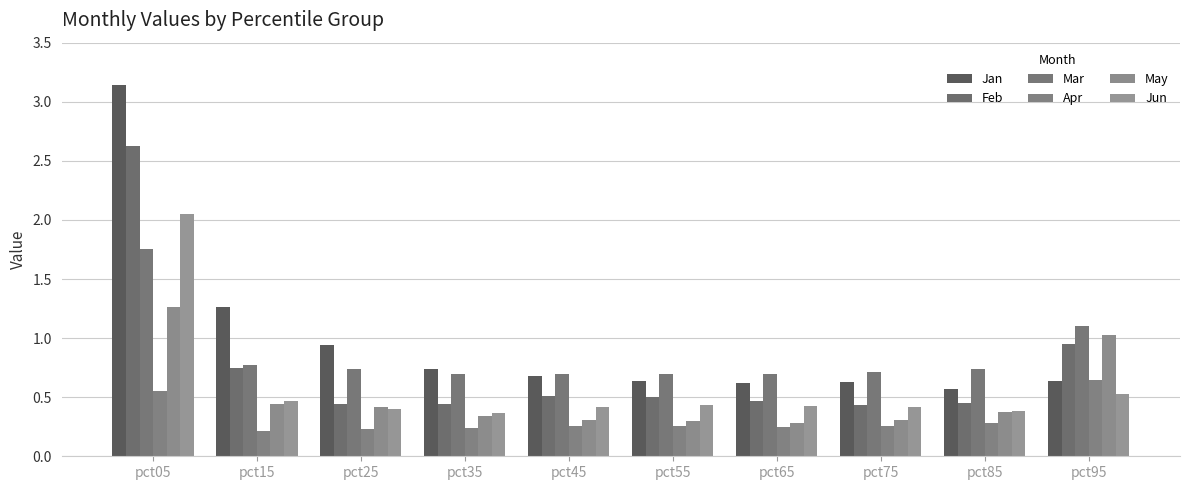

What is the minimum value for Mar?

0.7